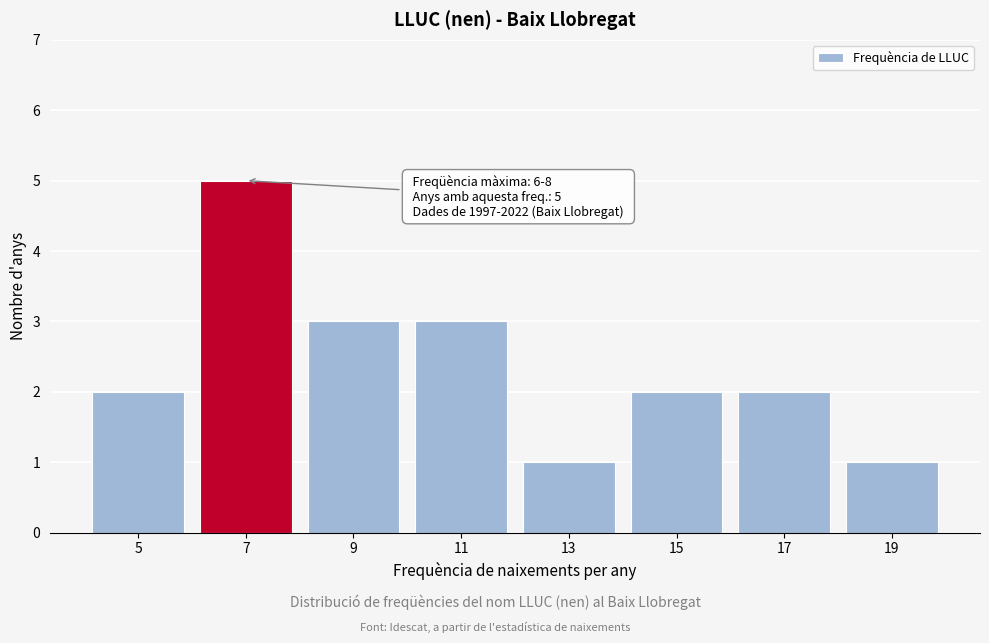

Reading left to right, list all the values displayed in this chart.

2	5	3	3	1	2	2	1